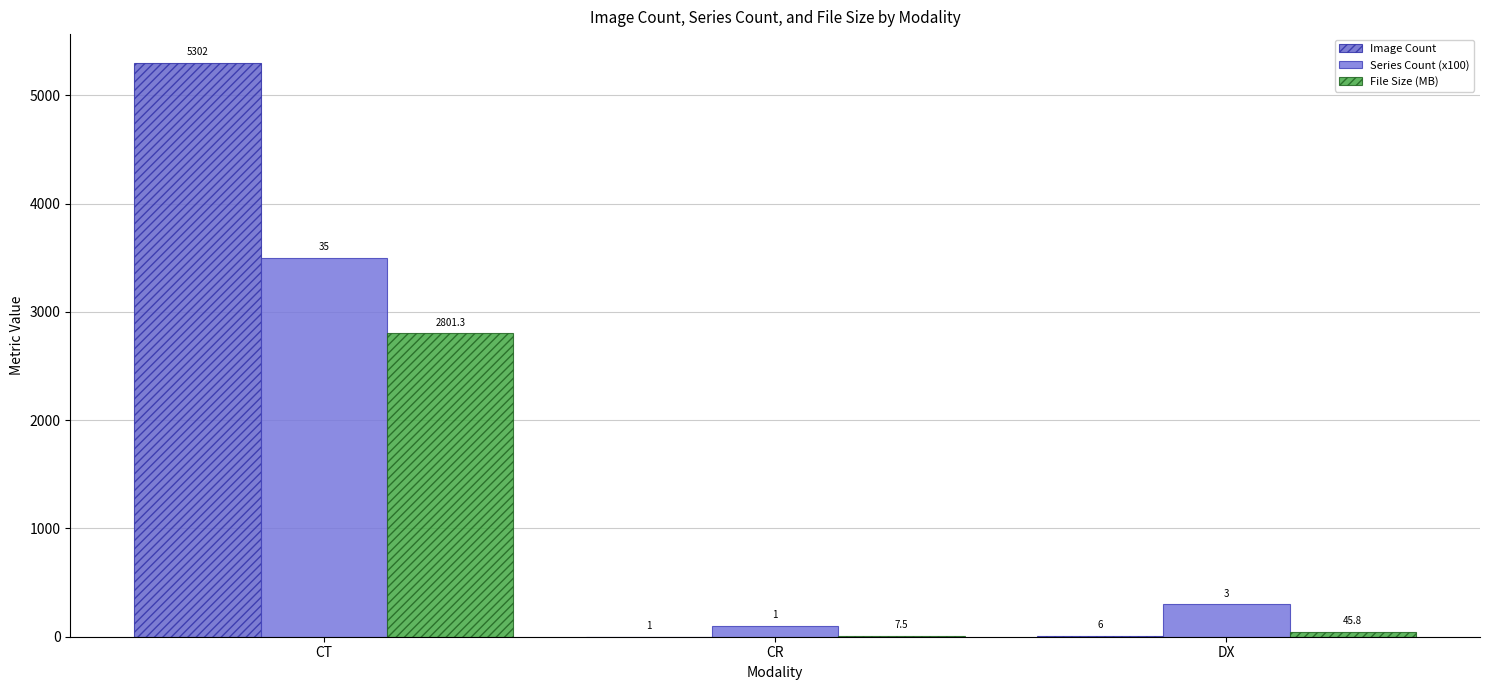

Reading left to right, transcribe all the data shown in this chart.

Image Count: 5302.0	1.0	6.0
Series Count (x100): 3500.0	100.0	300.0
File Size (MB): 2801.3	7.5	45.8